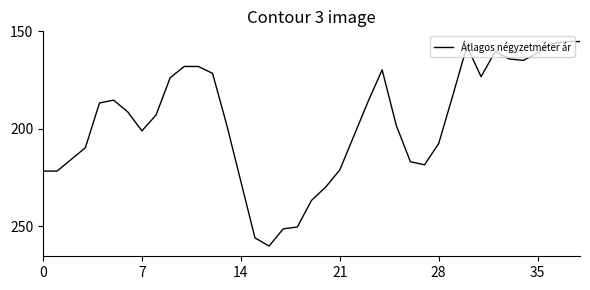

Does the chart display data point markers on the line(s)?

No